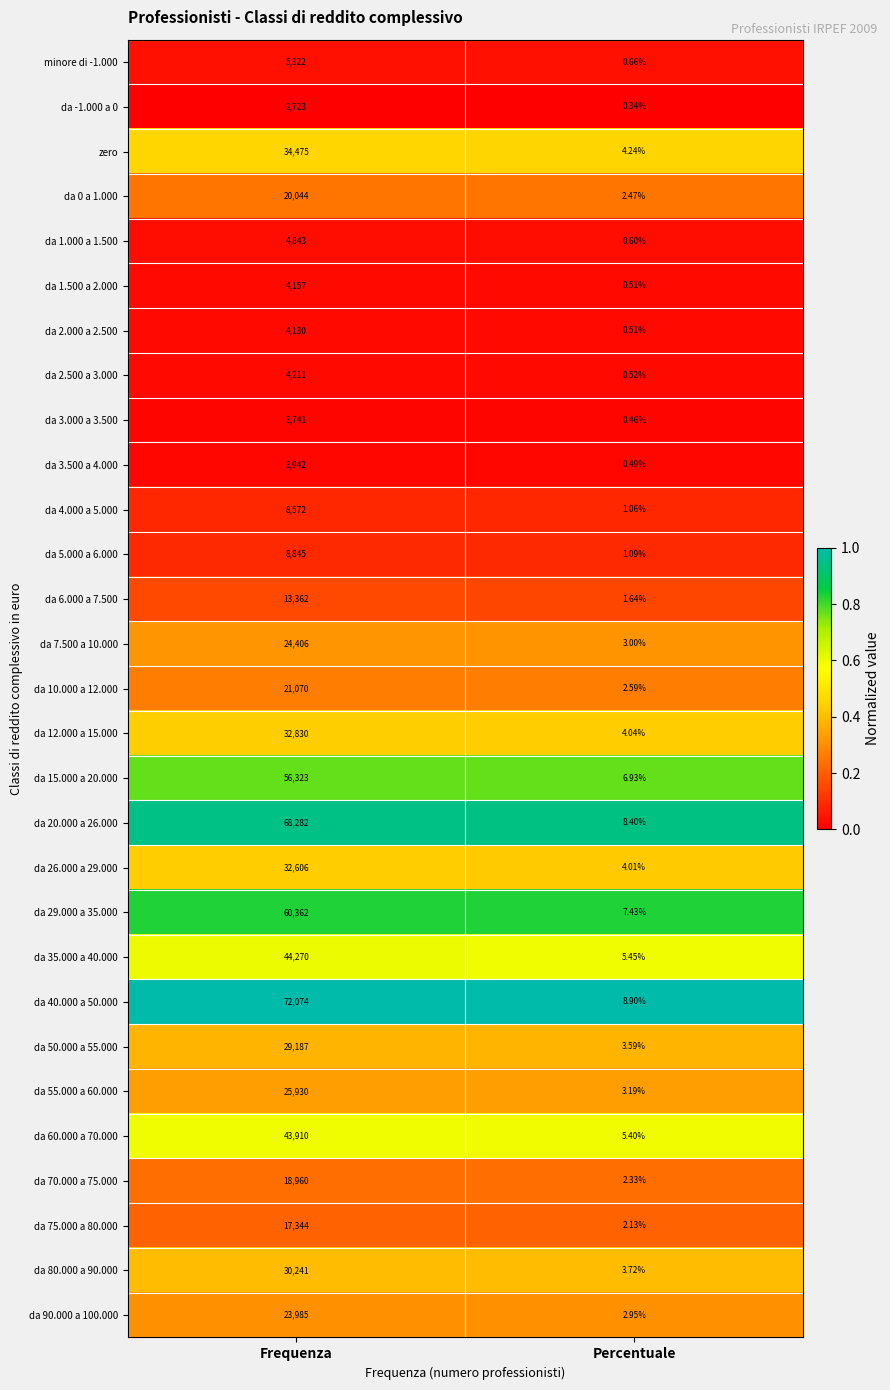

Which category has the lowest value in the da 3.500 a 4.000 series?

Percentuale